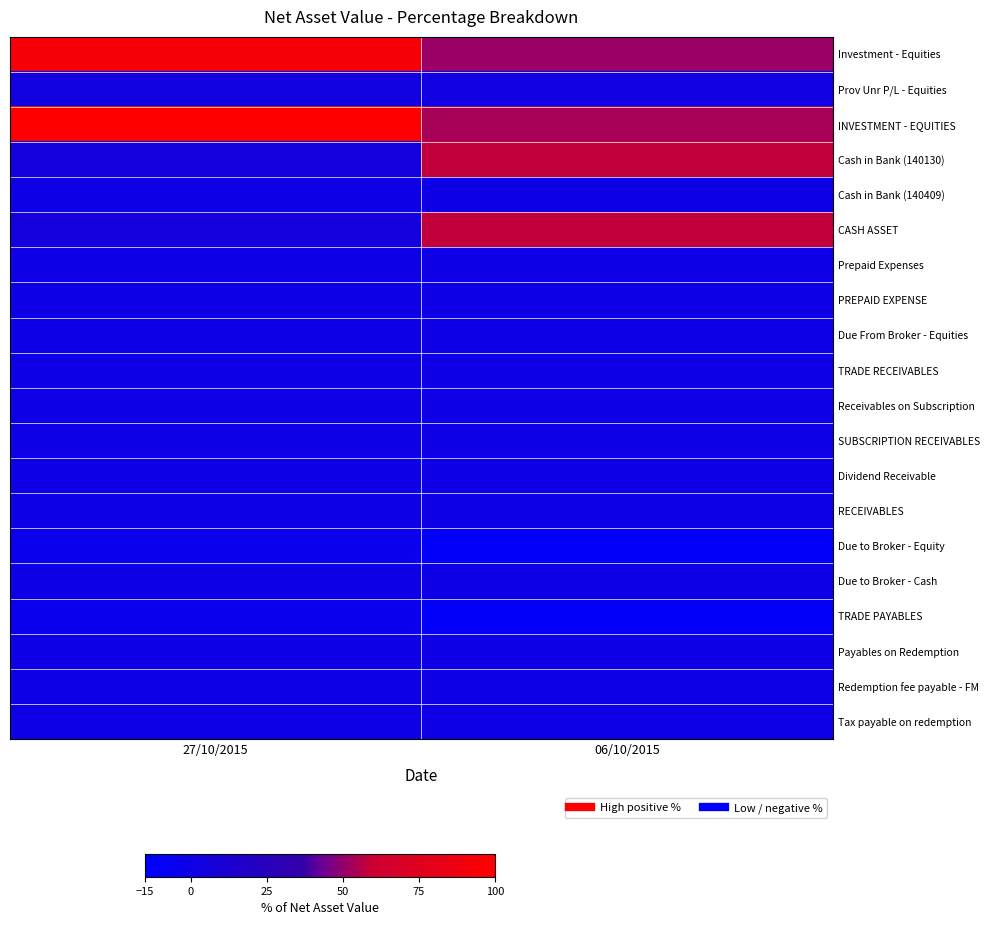

What is the total value across all series at 06/10/2015?

200.5